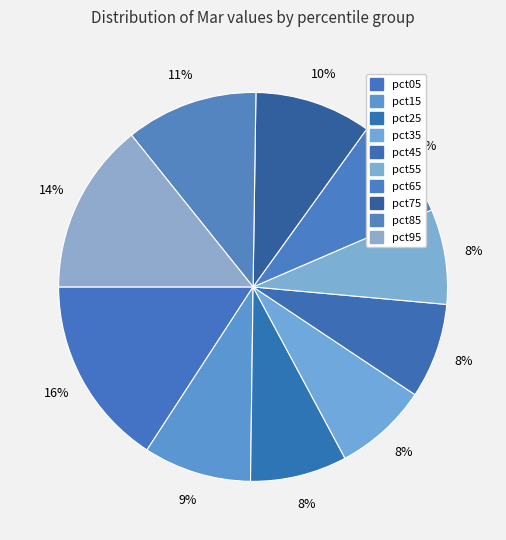

How many slices are in this pie chart?

10